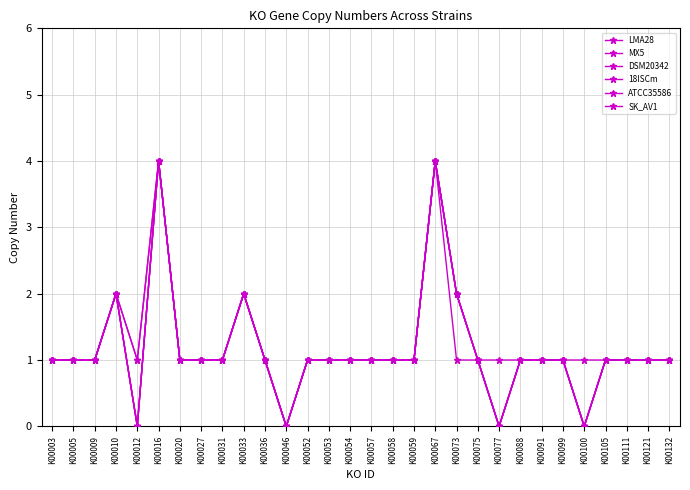

Is this an area chart (filled region under the line)?

No